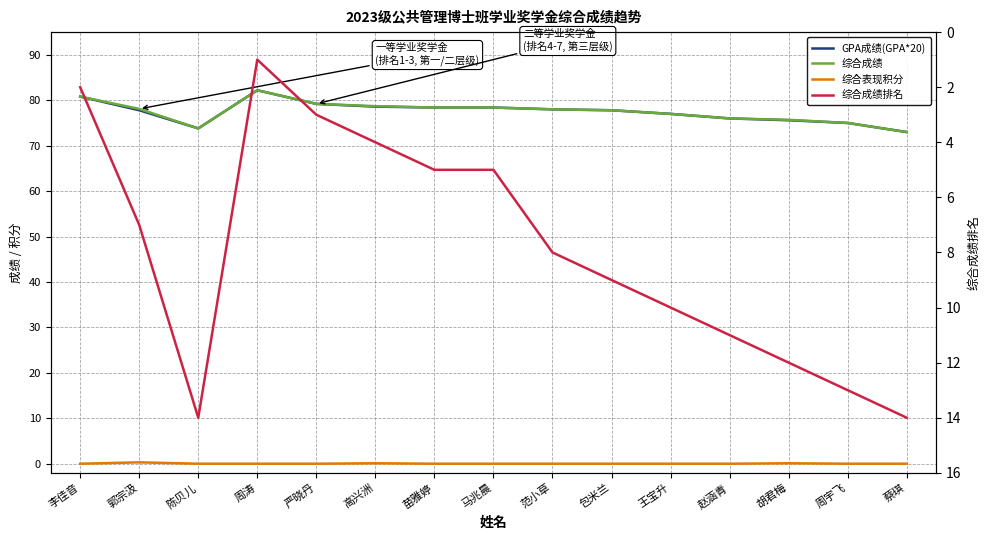

Reading right to left, list all the values displayed in this chart.

GPA成绩(GPA*20): 蔡琪=73.0	周宇飞=75.0	胡君梅=75.6	赵涵青=76.0	王宝升=77.0	包米兰=77.8	范小草=78.0	马兆晨=78.4	苗雅婷=78.4	高兴洲=78.6	严晓丹=79.2	周涛=82.2	陈贝儿=73.8	郭宗汲=77.8	李佳音=80.8
综合成绩: 蔡琪=73.0	周宇飞=75.0	胡君梅=75.7	赵涵青=76.0	王宝升=77.0	包米兰=77.8	范小草=78.0	马兆晨=78.4	苗雅婷=78.4	高兴洲=78.7	严晓丹=79.2	周涛=82.2	陈贝儿=73.8	郭宗汲=78.1	李佳音=80.8
综合表现积分: 蔡琪=0.0	周宇飞=0.0	胡君梅=0.1	赵涵青=0.0	王宝升=0.0	包米兰=0.0	范小草=0.0	马兆晨=0.0	苗雅婷=0.0	高兴洲=0.1	严晓丹=0.0	周涛=0.0	陈贝儿=0.0	郭宗汲=0.3	李佳音=0.0
综合成绩排名: 蔡琪=14.0	周宇飞=13.0	胡君梅=12.0	赵涵青=11.0	王宝升=10.0	包米兰=9.0	范小草=8.0	马兆晨=5.0	苗雅婷=5.0	高兴洲=4.0	严晓丹=3.0	周涛=1.0	陈贝儿=14.0	郭宗汲=7.0	李佳音=2.0